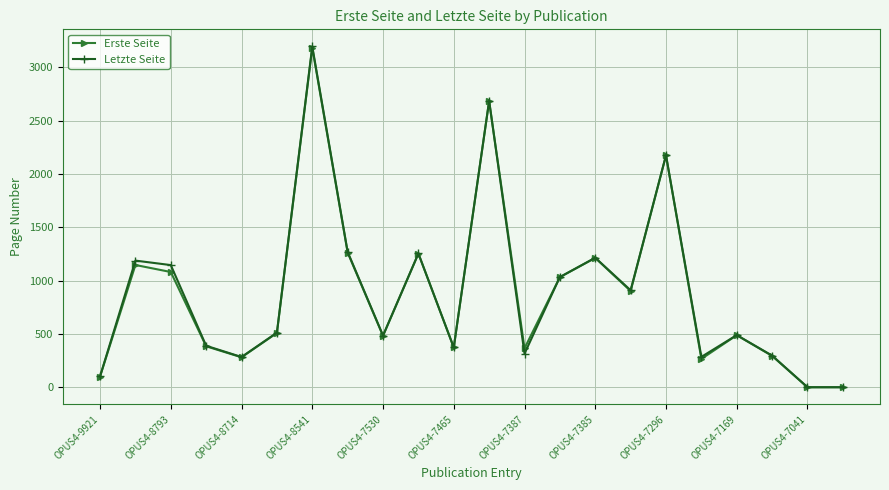

True or false: Letzte Seite has more than 2 interior local peaks.

True